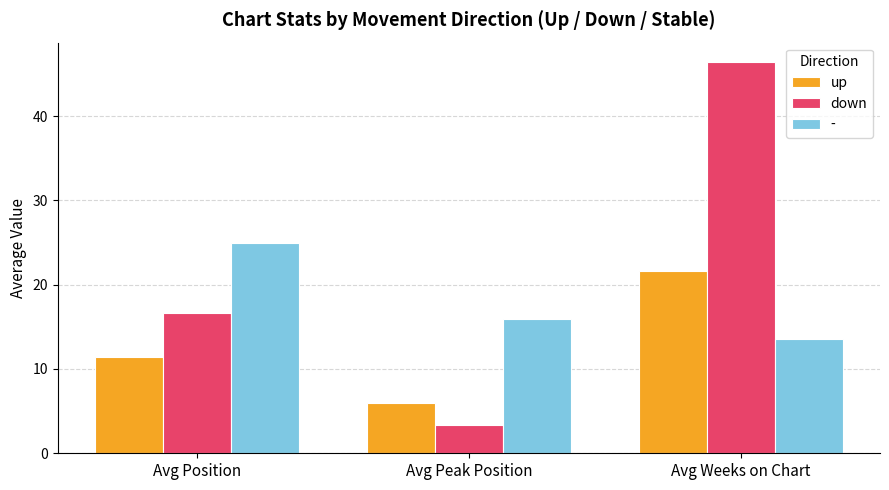

How many bars are there in total?

9